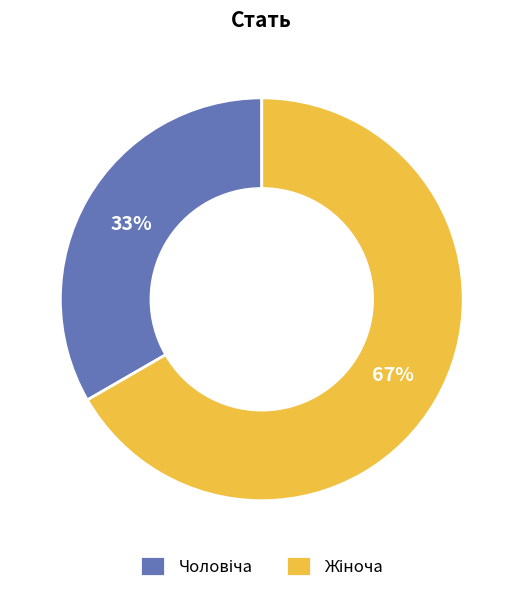

To the nearest percent, what is the average slice percentage?

50%